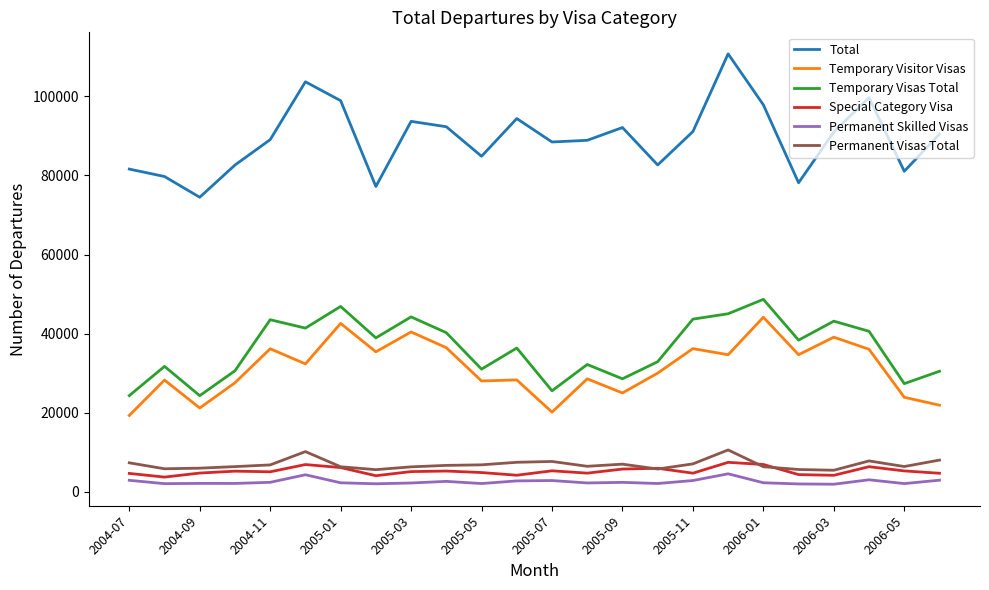

What are all the series names shown in the legend?

Total, Temporary Visitor Visas, Temporary Visas Total, Special Category Visa, Permanent Skilled Visas, Permanent Visas Total